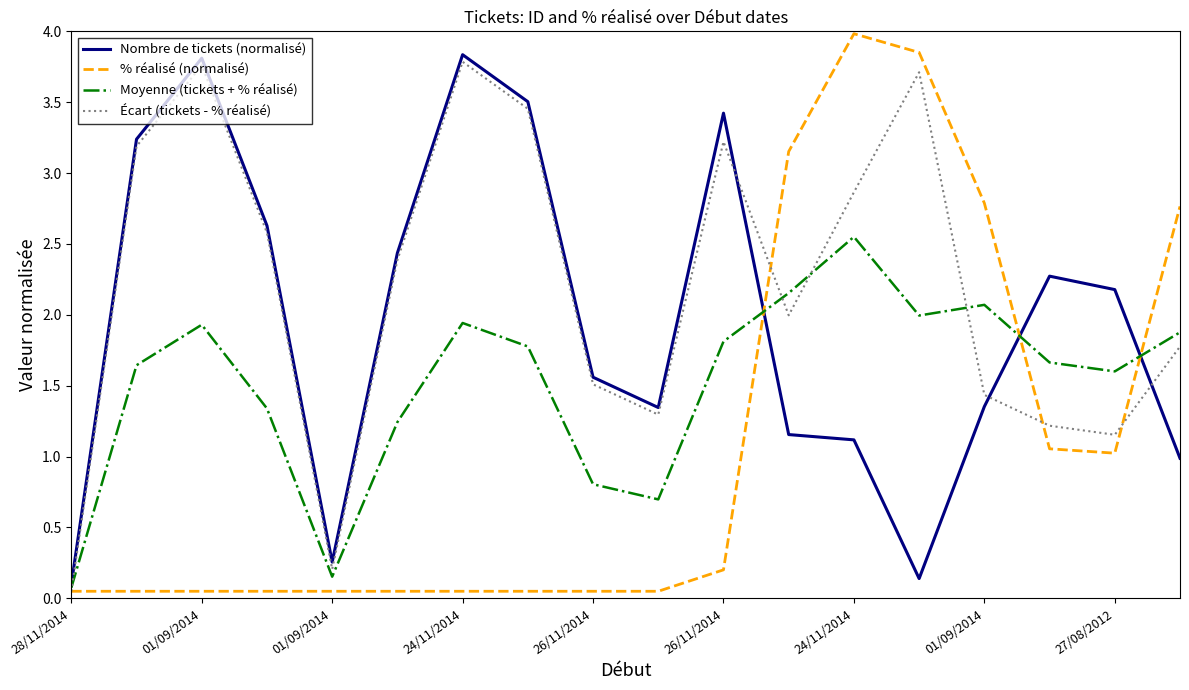

Which series has the largest total across all categories?

Écart (tickets - % réalisé)